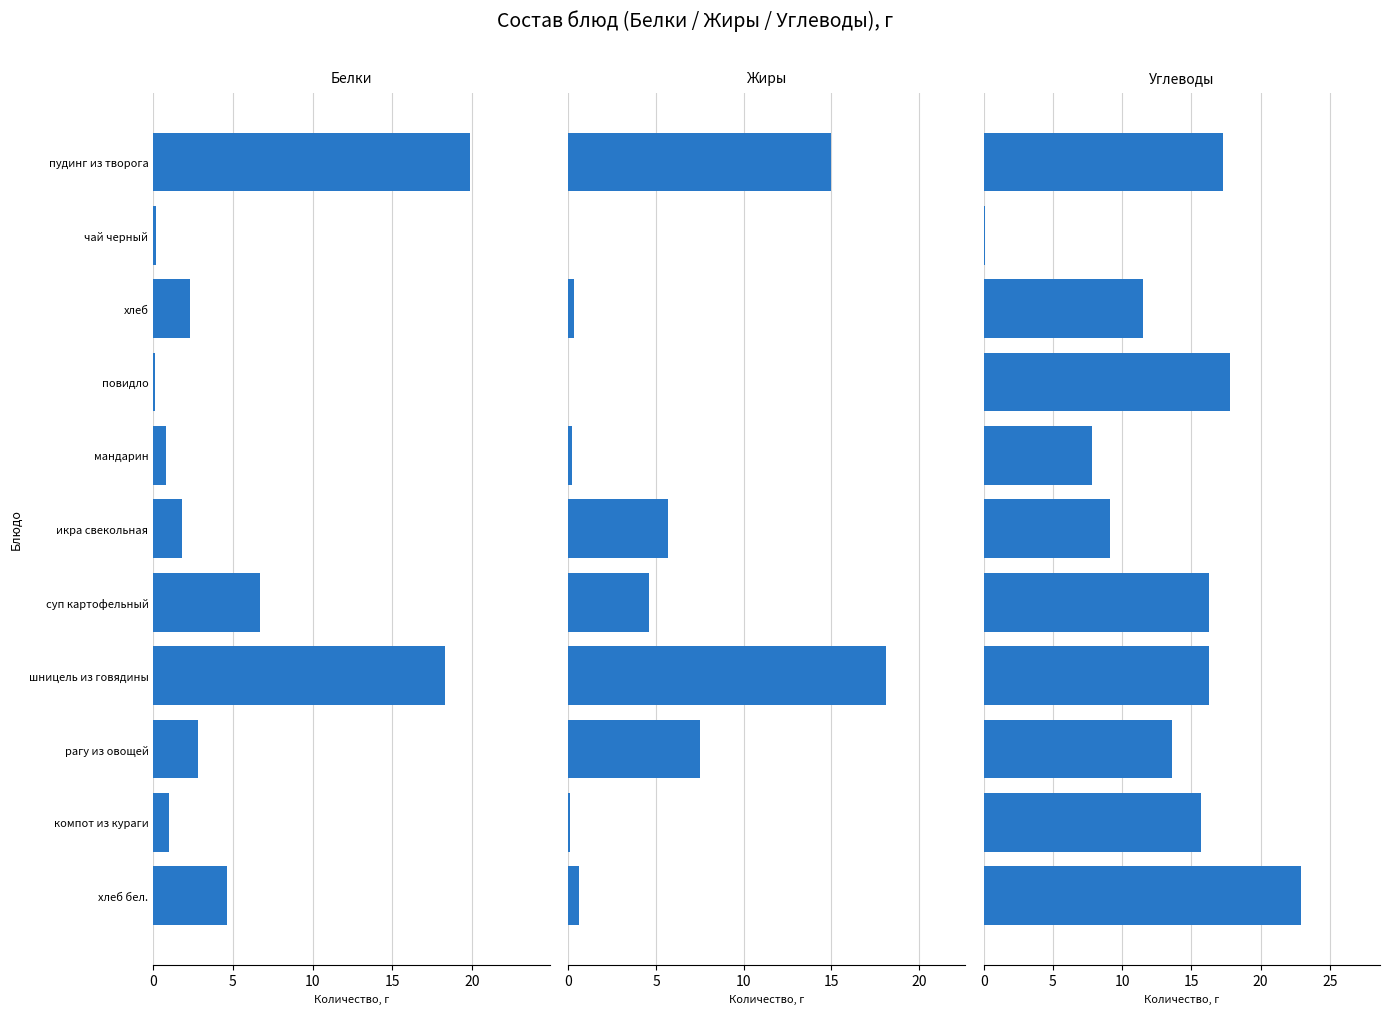

How many positive values does the Жиры series have?

9